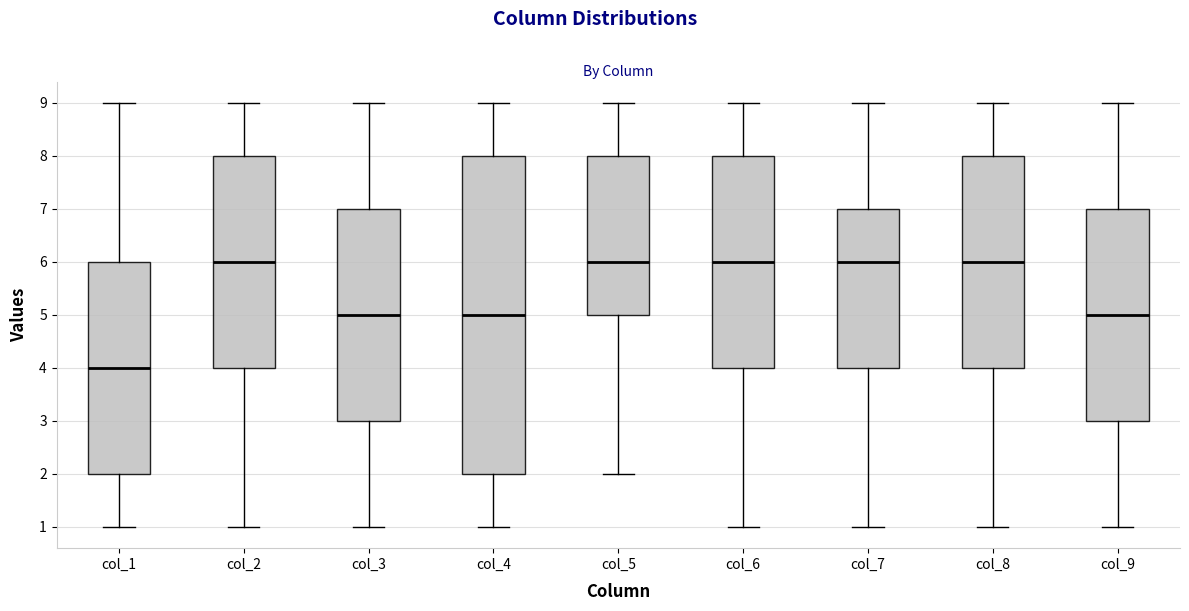

Reading left to right, transcribe this box plot: for each box, give where its median line is, the range the box spans, and where its two whiskers end, as read against the y-axis. The values are not printed on the chart, so give them approximately, as read against the axis.

col_1: median 4, box 2 to 6, whiskers 1 to 9
col_2: median 6, box 4 to 8, whiskers 1 to 9
col_3: median 5, box 3 to 7, whiskers 1 to 9
col_4: median 5, box 2 to 8, whiskers 1 to 9
col_5: median 6, box 5 to 8, whiskers 2 to 9
col_6: median 6, box 4 to 8, whiskers 1 to 9
col_7: median 6, box 4 to 7, whiskers 1 to 9
col_8: median 6, box 4 to 8, whiskers 1 to 9
col_9: median 5, box 3 to 7, whiskers 1 to 9